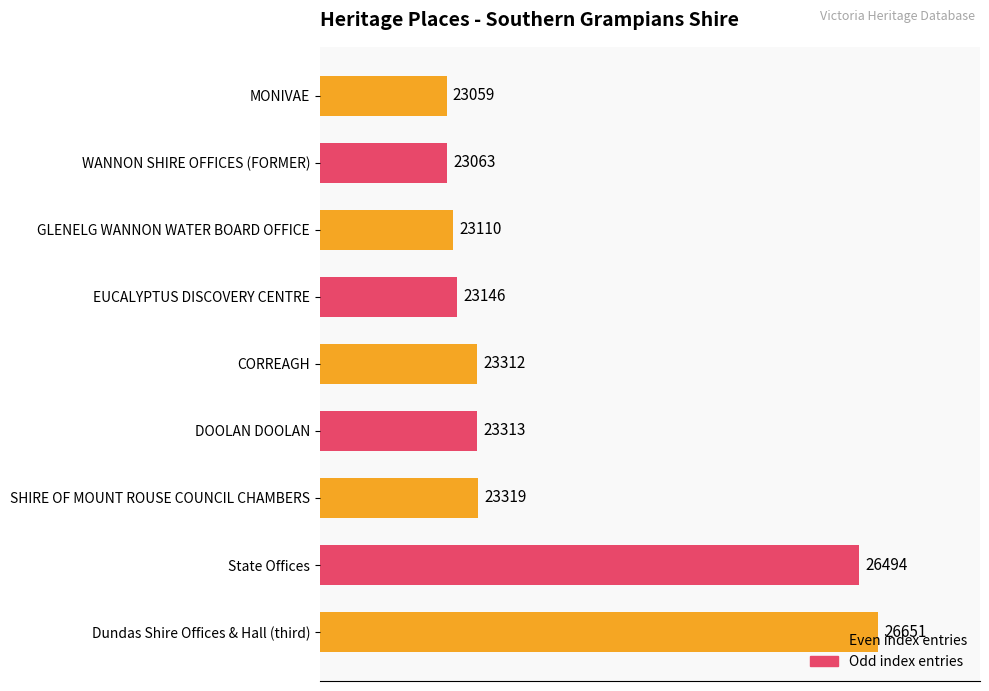

Is it true that the value at Dundas Shire Offices & Hall (third) is 37177?

False